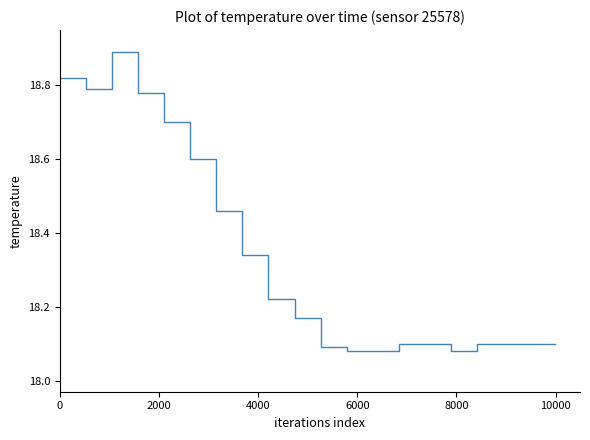

Does the chart display data point markers on the line(s)?

No